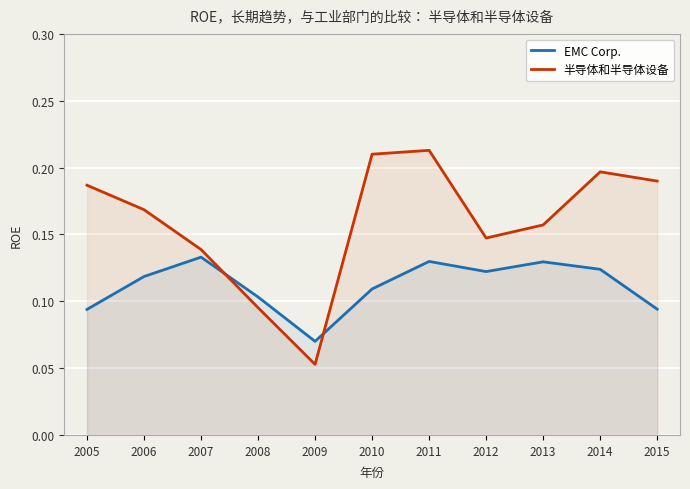

What is the approximate value of 半导体和半导体设备 at 2010?

0.2